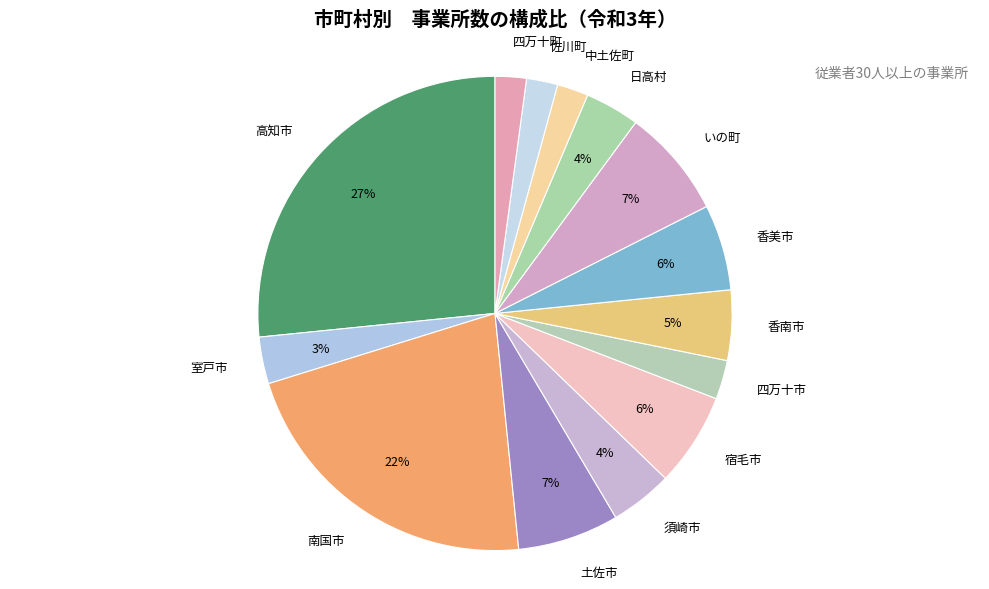

Between 佐川町 and 室戸市, which is larger?

室戸市